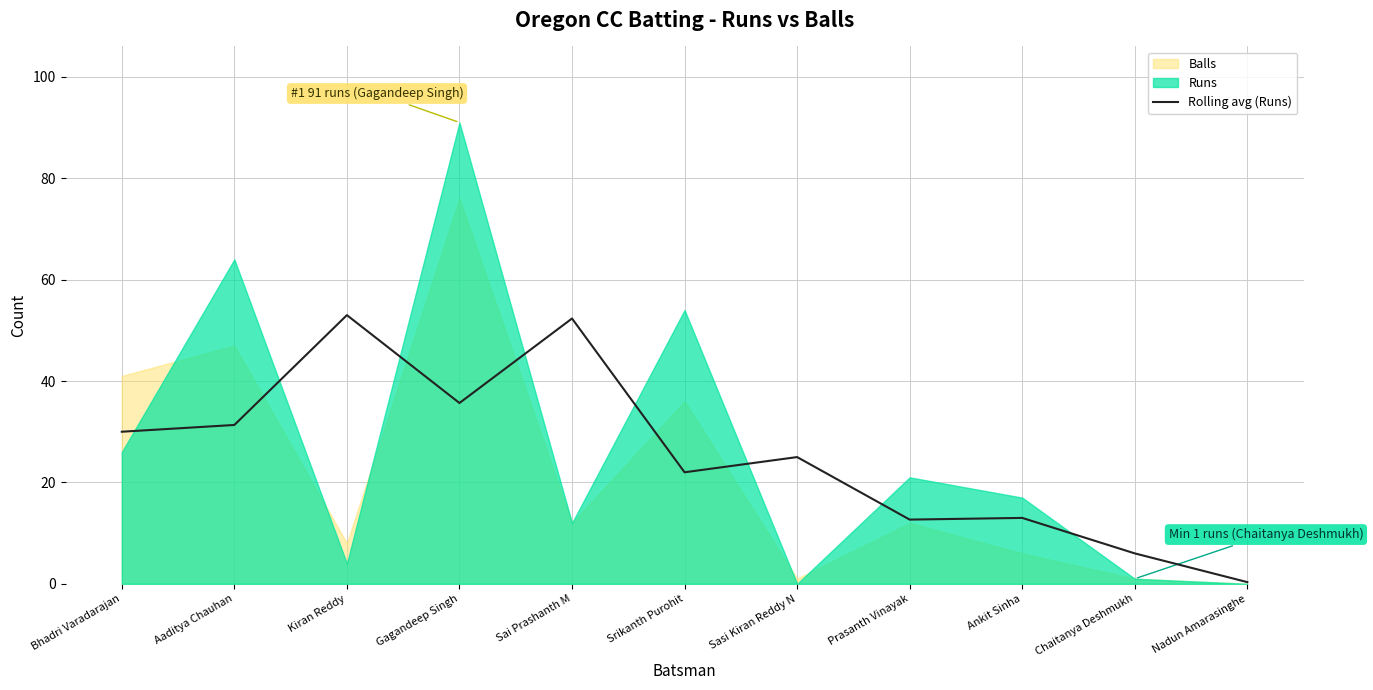

Reading right to left, transcribe all the data shown in this chart.

Nadun Amarasinghe=0.3	Chaitanya Deshmukh=6.0	Ankit Sinha=13.0	Prasanth Vinayak=12.7	Sasi Kiran Reddy N=25.0	Srikanth Purohit=22.0	Sai Prashanth M=52.3	Gagandeep Singh=35.7	Kiran Reddy=53.0	Aaditya Chauhan=31.3	Bhadri Varadarajan=30.0